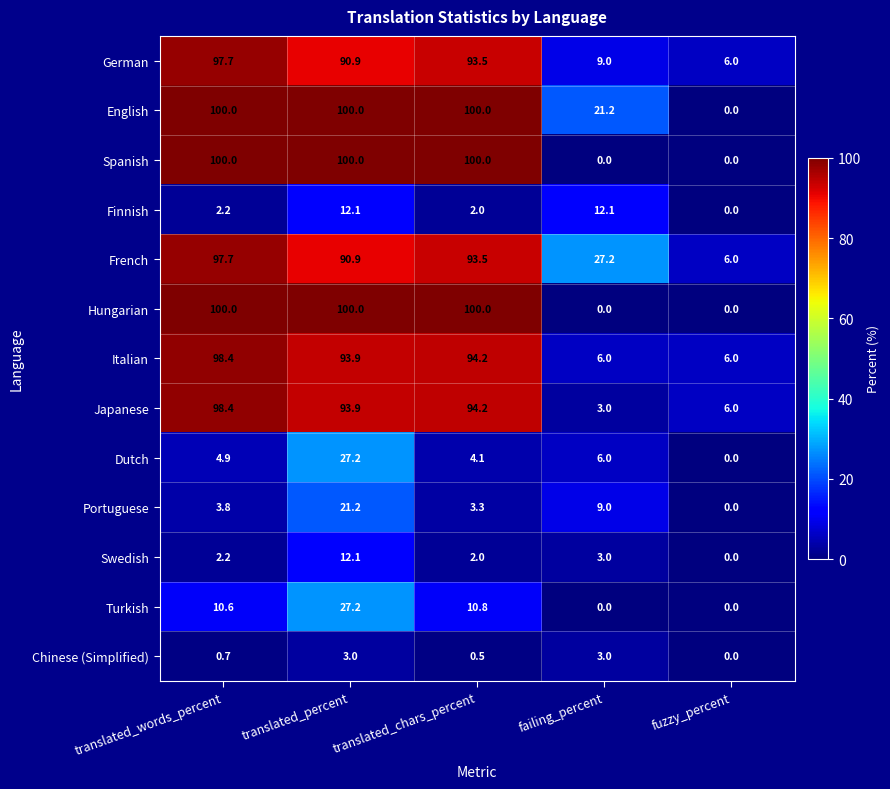

What is the difference between the highest and lowest values at failing_percent?

27.2